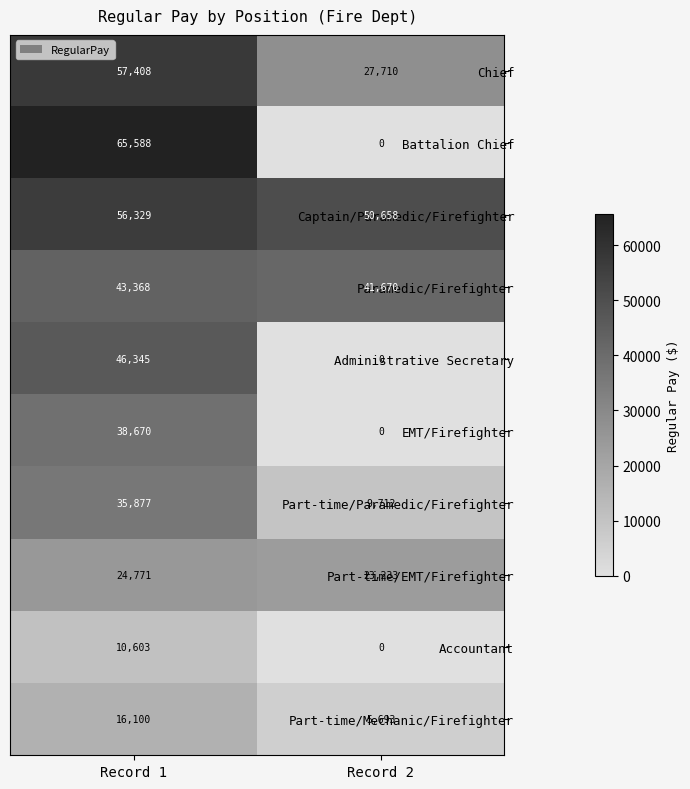

What is the sum of the Paramedic/Firefighter values at Record 1 and Record 2?

85038